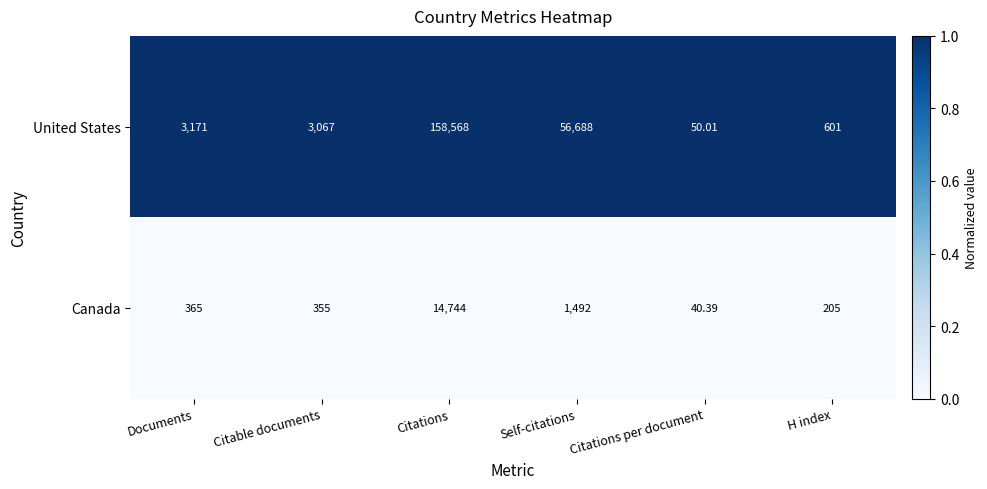

Which series has the widest spread of values?

United States